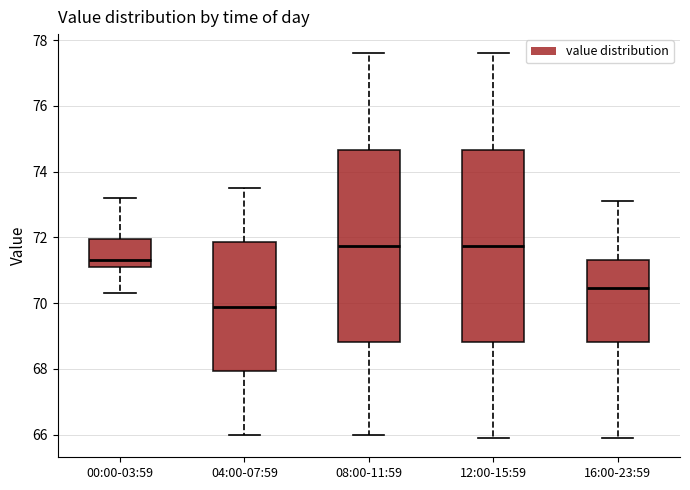

Reading left to right, read every box against the y-axis: the position of its median line, the range the box covers, and the ends of its whiskers. The values are not printed on the chart, so give them approximately, as read against the axis.

00:00-03:59: median 71.4, box 71.2 to 72.0, whiskers 70.4 to 73.2
04:00-07:59: median 70.0, box 68.0 to 71.8, whiskers 66.0 to 73.6
08:00-11:59: median 71.8, box 68.8 to 74.6, whiskers 66.0 to 77.6
12:00-15:59: median 71.8, box 68.8 to 74.6, whiskers 66.0 to 77.6
16:00-23:59: median 70.4, box 68.8 to 71.4, whiskers 66.0 to 73.2